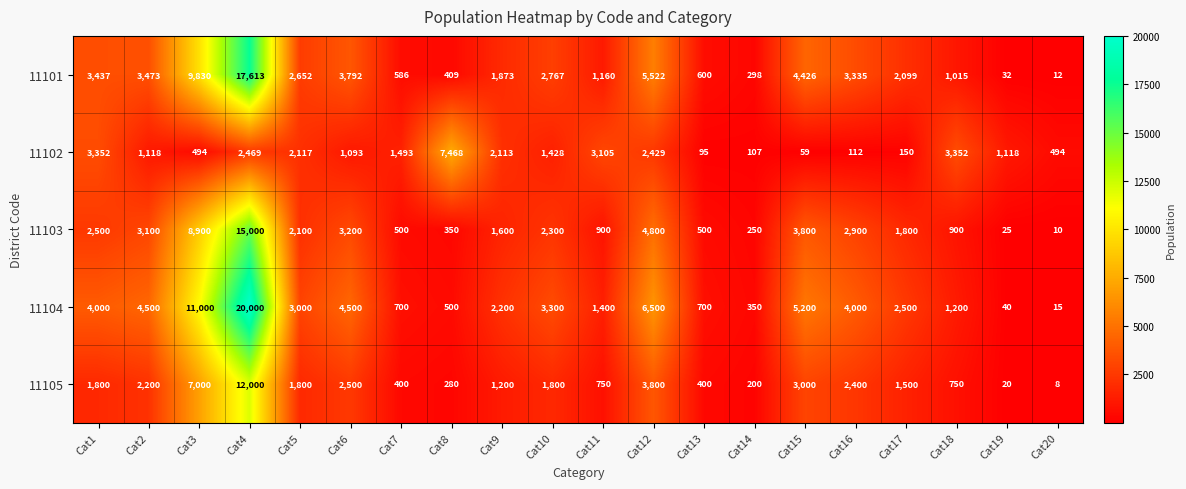

What is the average value of the 11105 series?

2190